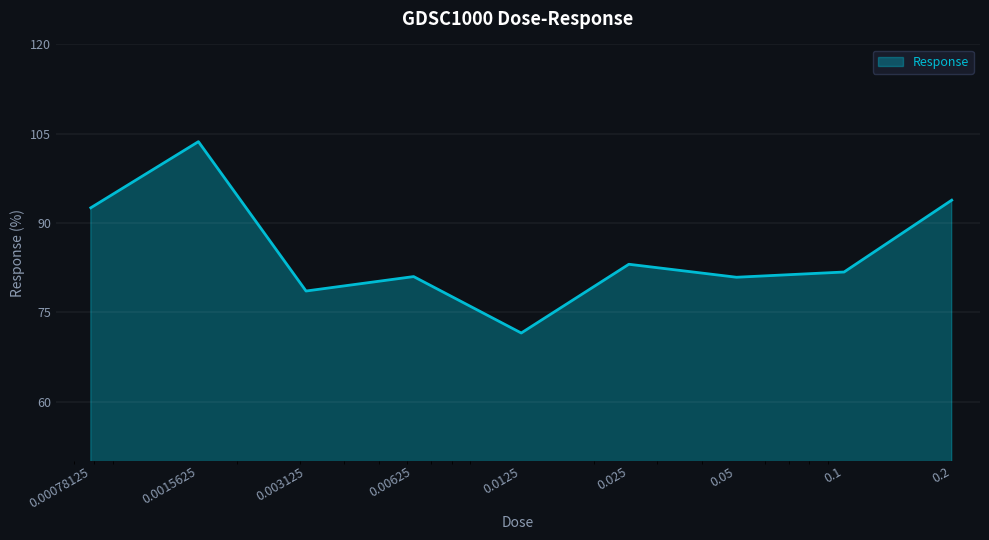

What is the smallest value displayed?

71.5